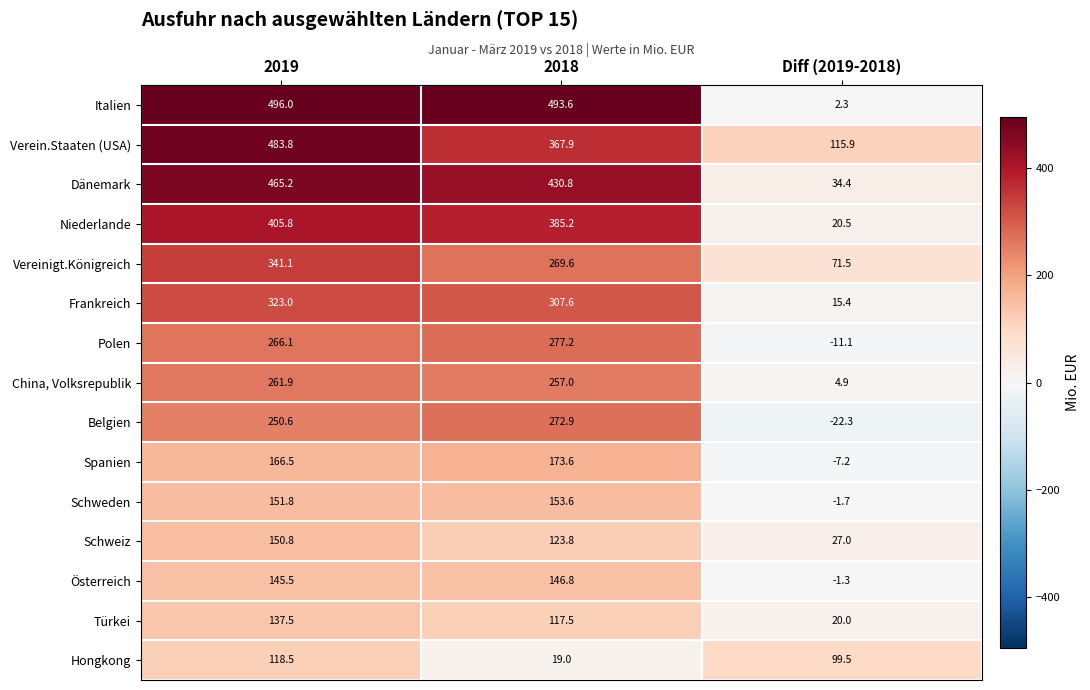

What is the difference between the highest and lowest values at Diff (2019-2018)?

138.2